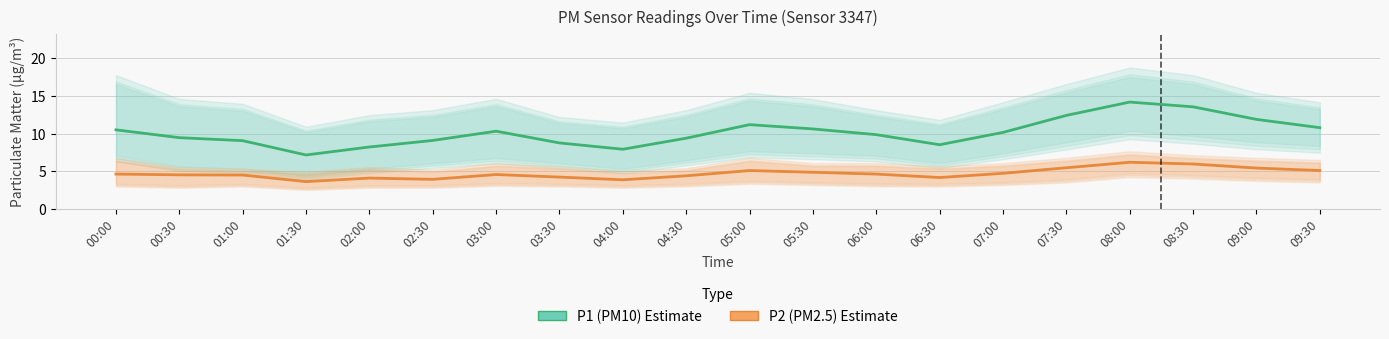

Count the number of data series in this chart.

2